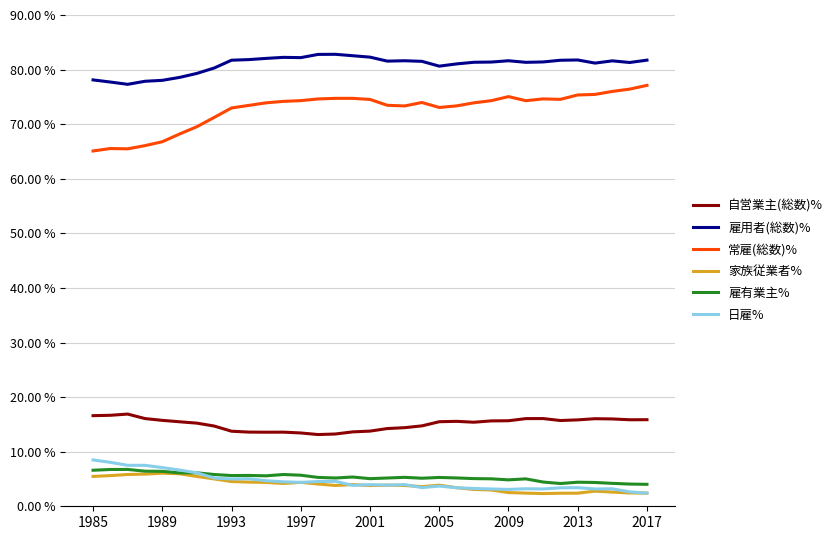

Which series has the largest total across all categories?

雇用者(総数)%